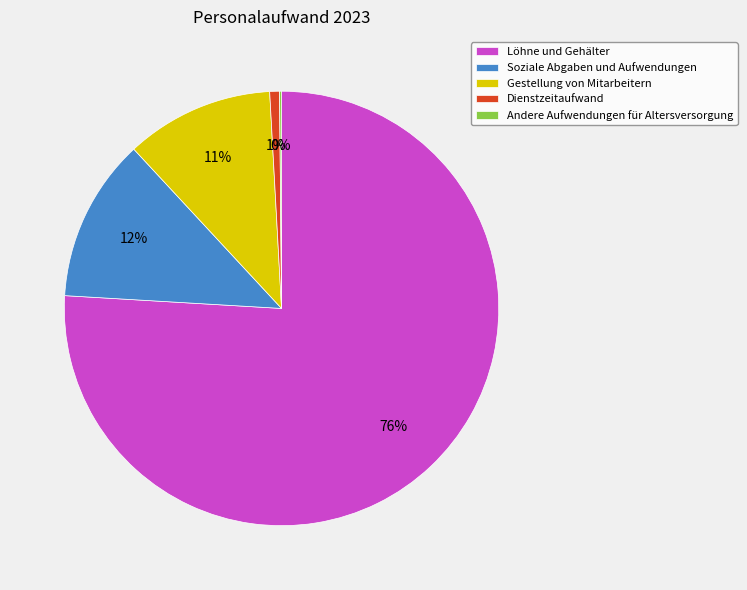

Which has a higher value, Gestellung von Mitarbeitern or Dienstzeitaufwand?

Gestellung von Mitarbeitern